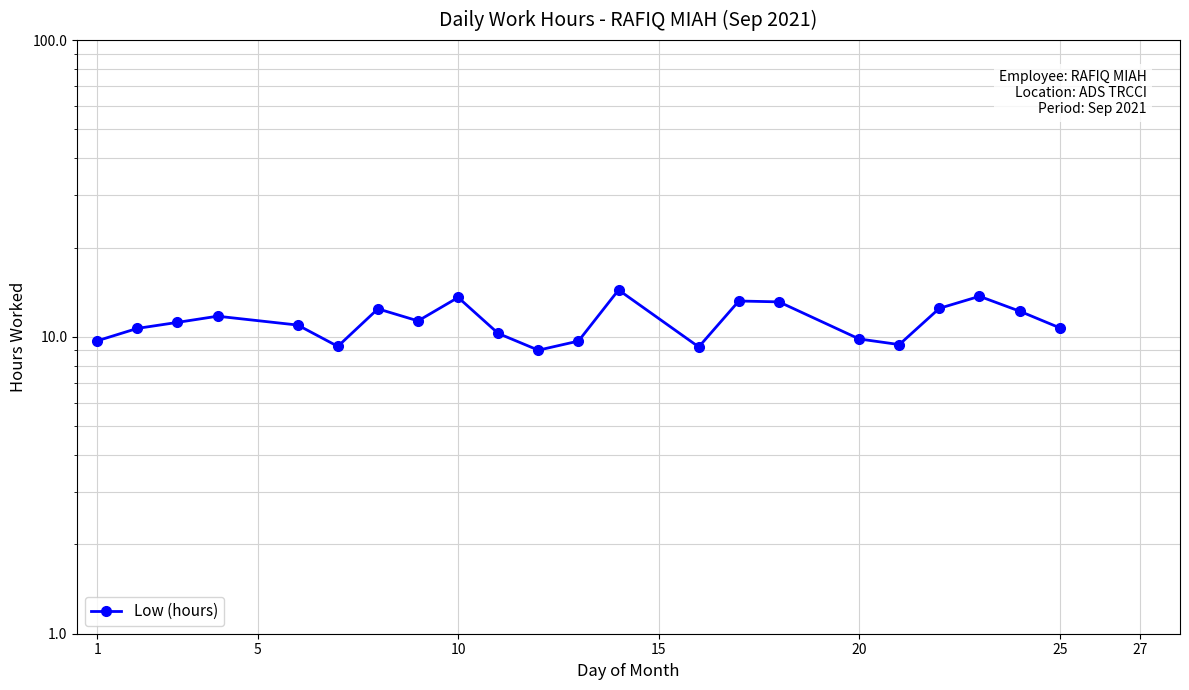

What is the value of the 10th point from the left?

10.3